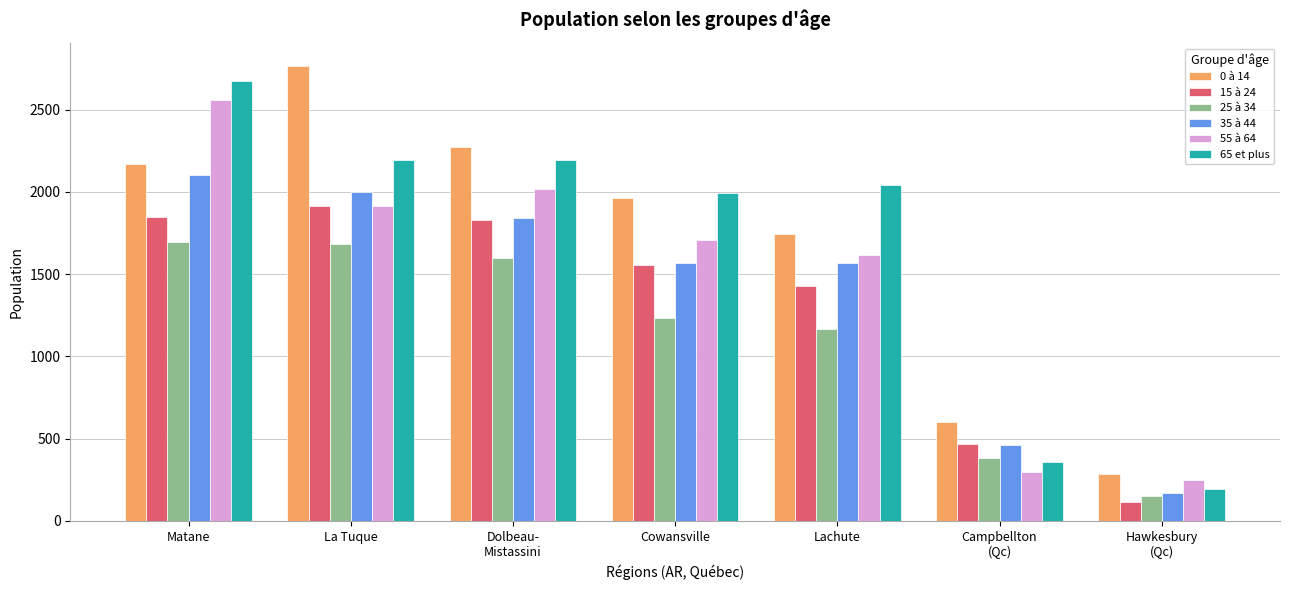

At which label does 35 à 44 reach its peak?

Matane